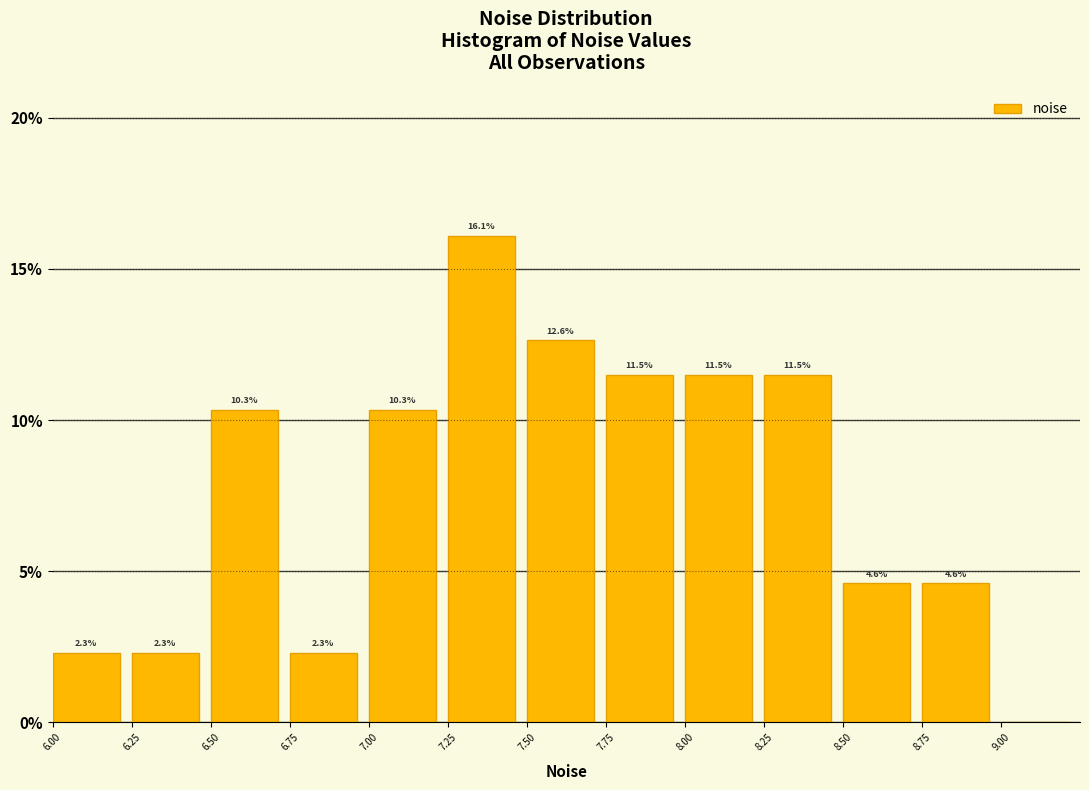

Which range on the x-axis has the tallest bar?

7.25 to 7.50